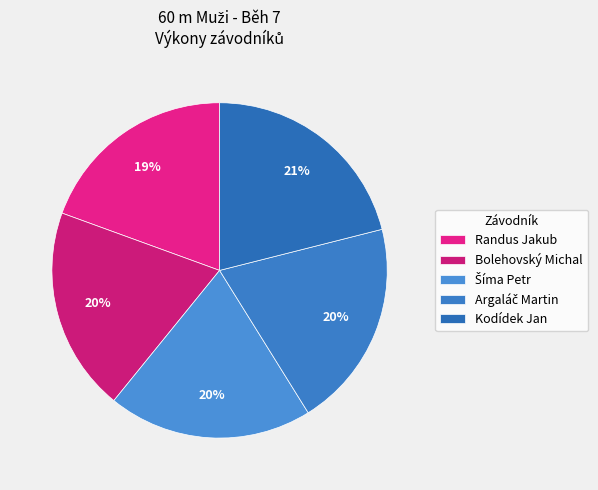

Approximately how many times larger is the value at Šíma Petr compared to Randus Jakub?

1.0